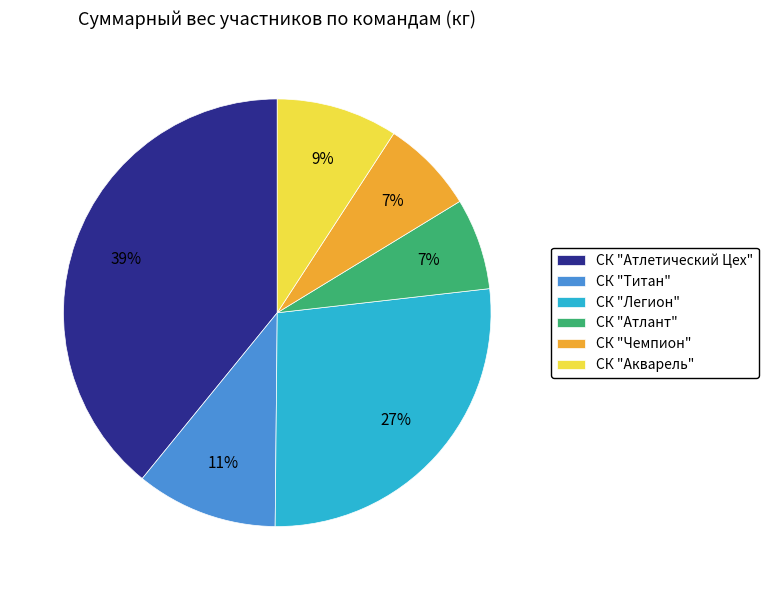

Which slice is the largest?

СК "Атлетический Цех"